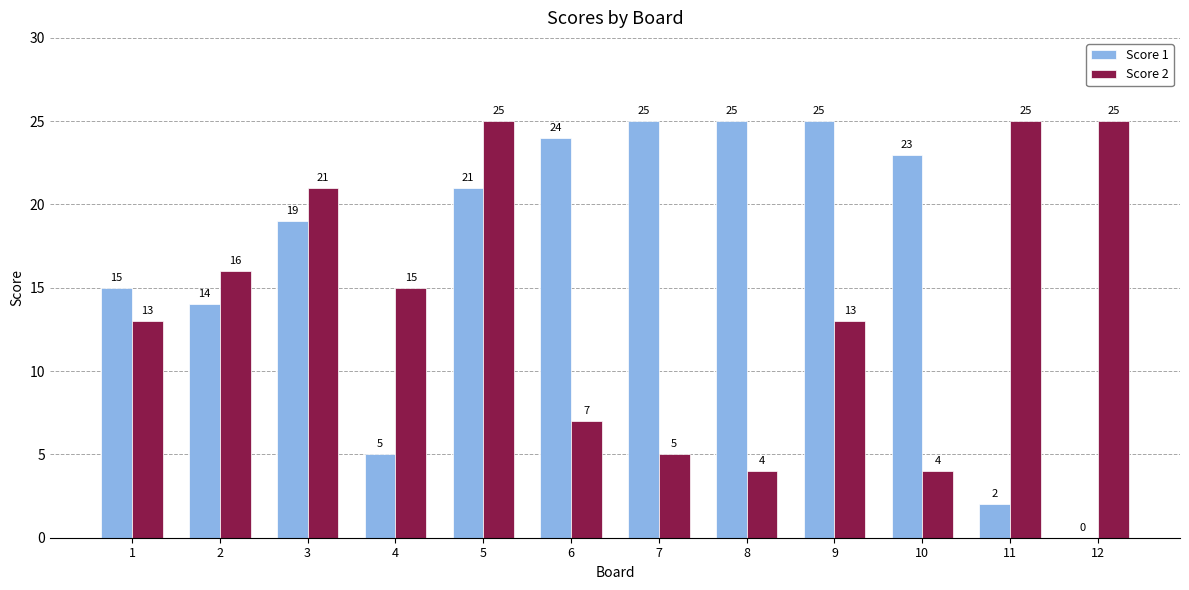

The value of Score 1 at 2 is 7. True or false?

False